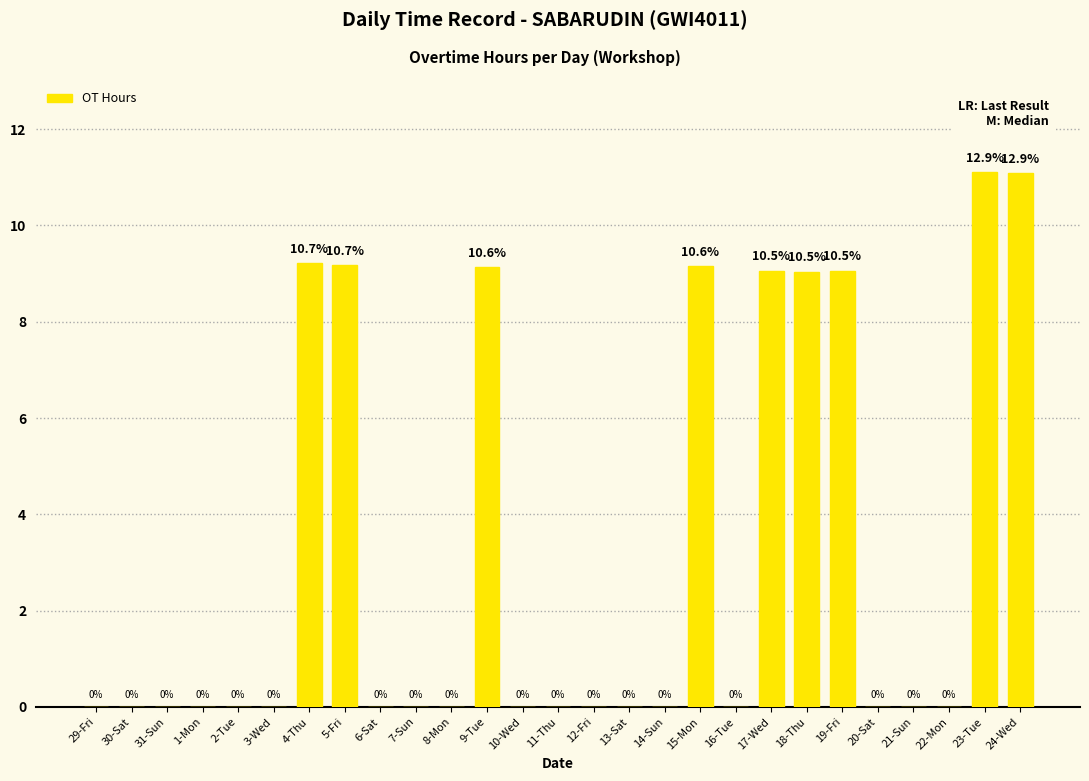

What is the maximum value shown in the chart?

11.1